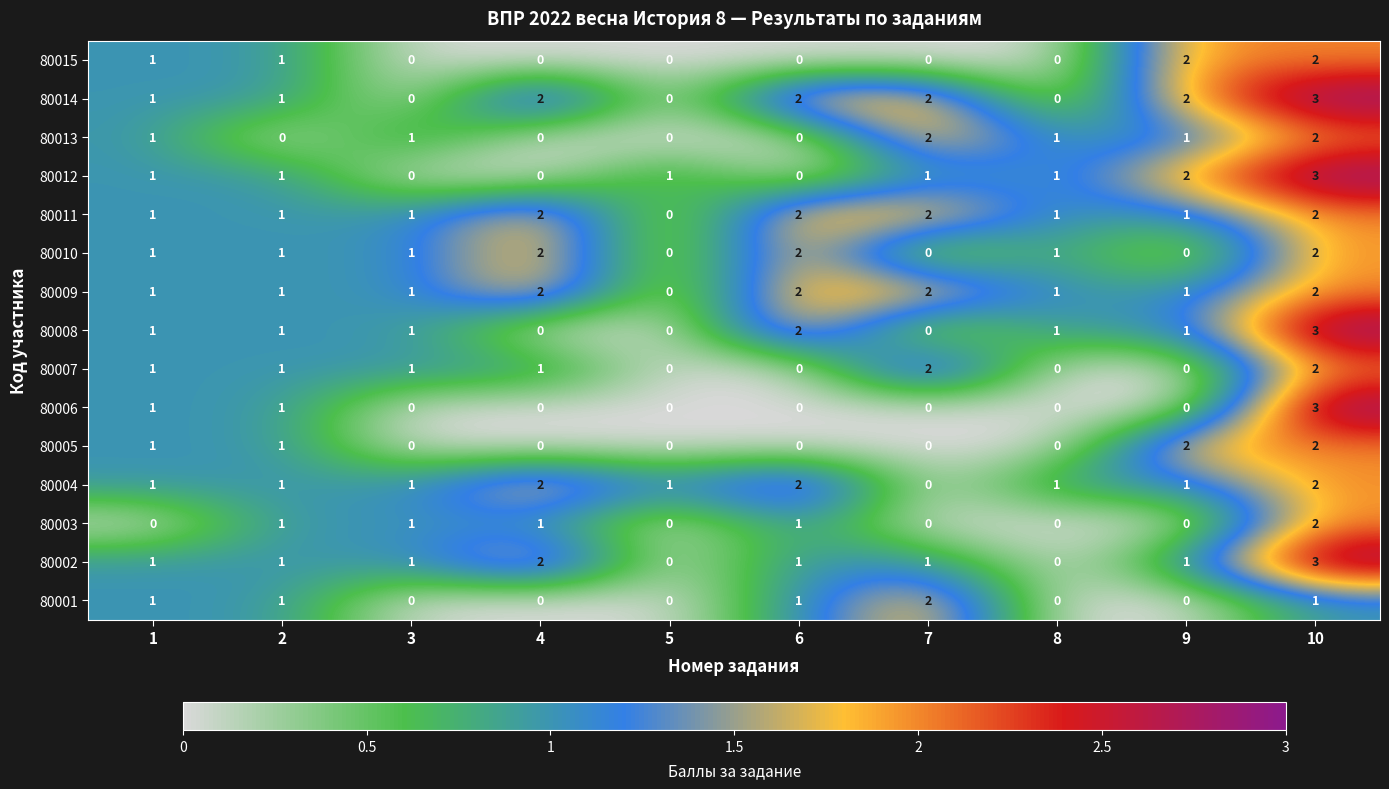

How many series are shown in this chart?

15